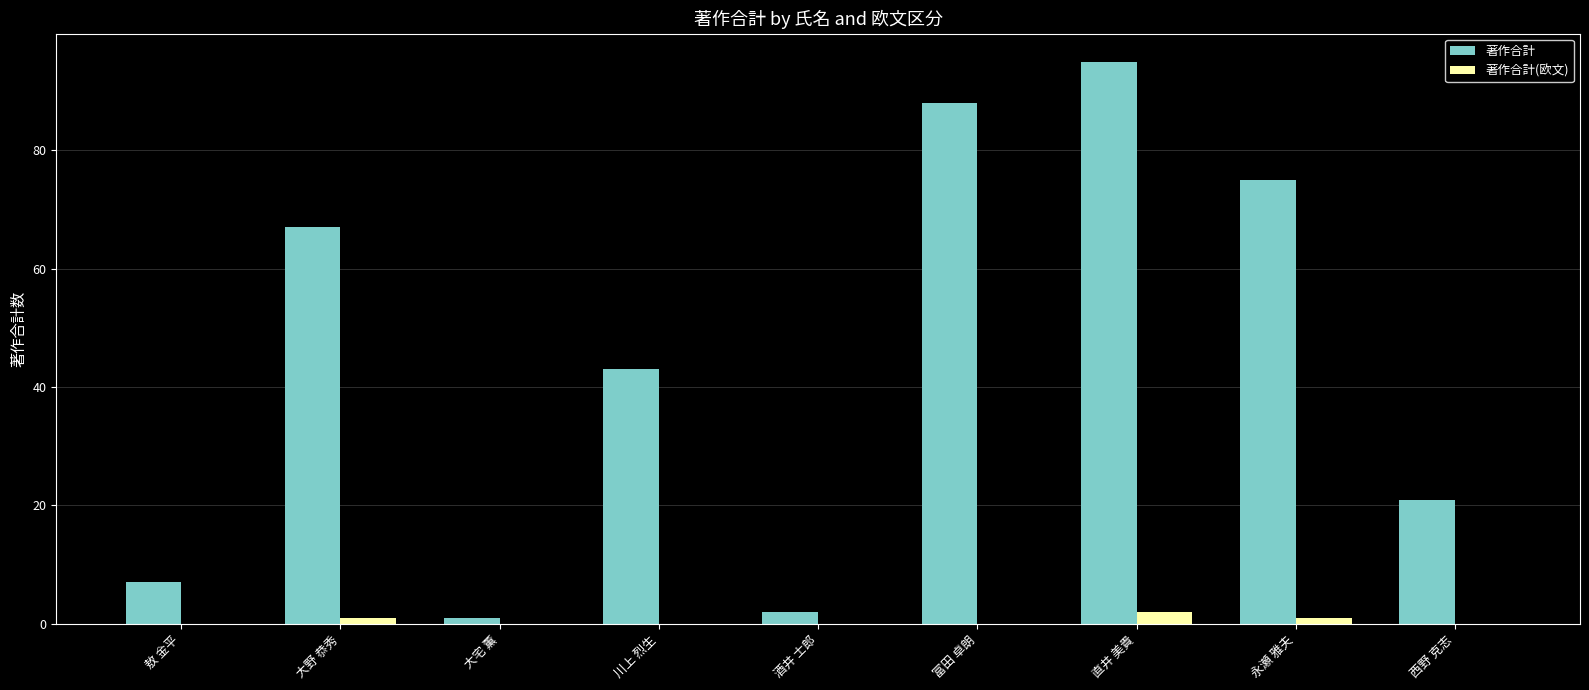

Which category has the highest value in the 著作合計 series?

直井 美貴